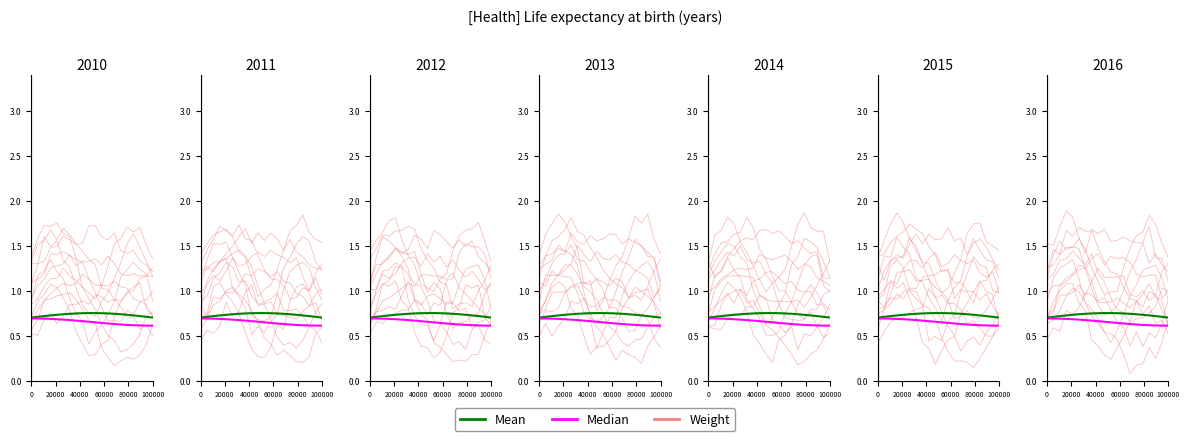

True or false: Mean has more than 1 points higher than both neighbors.

False